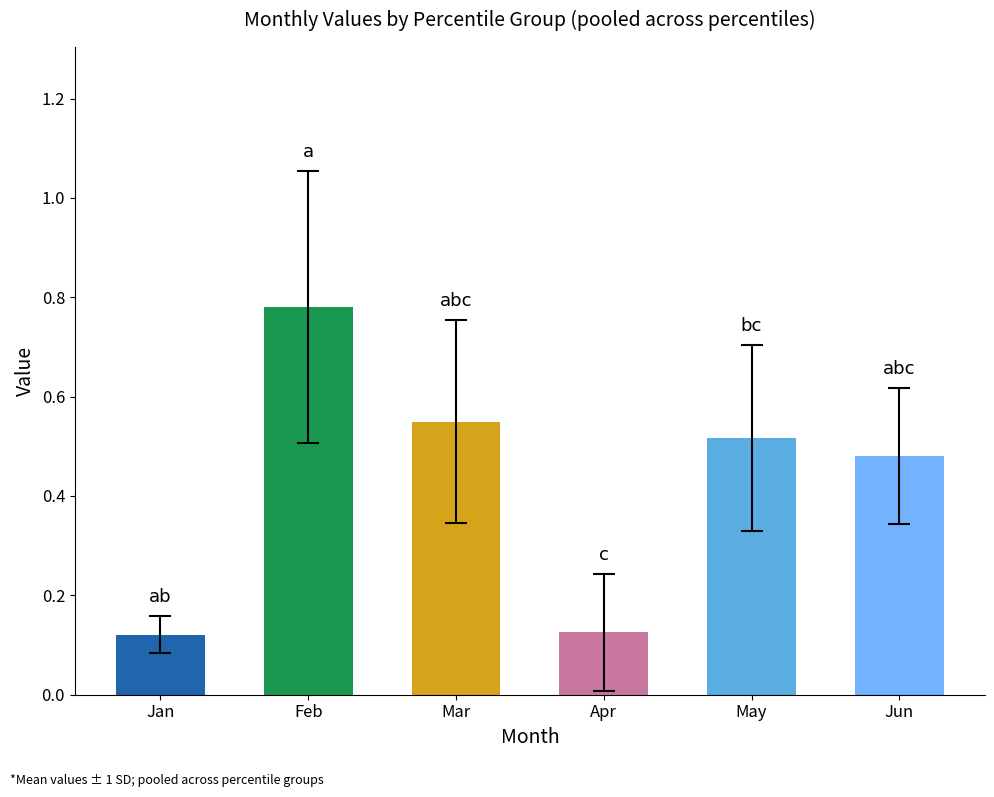

What is the change in value from Apr to Jun?

+0.4